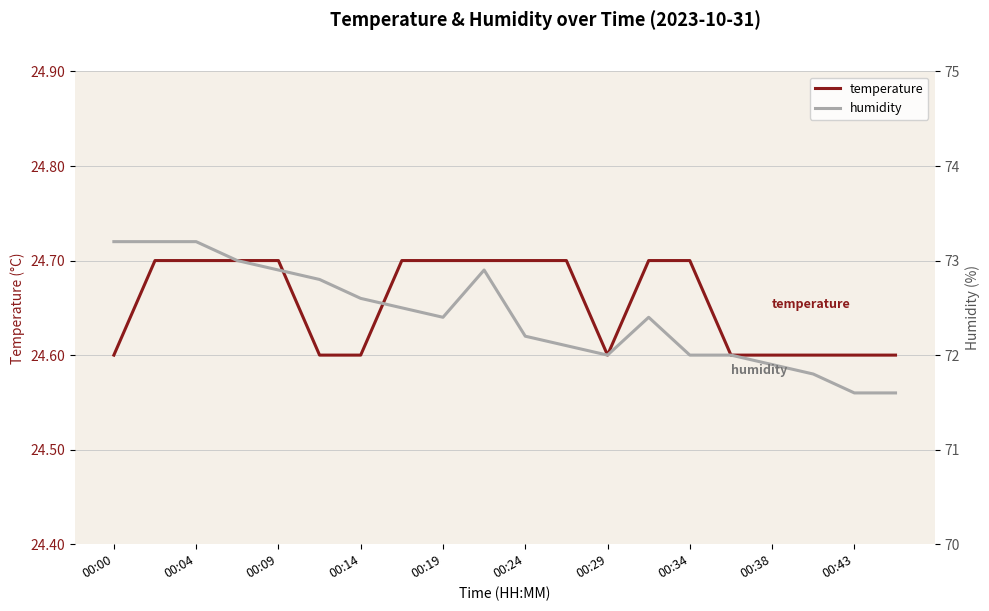

What is the sum of all temperature values?

493.1